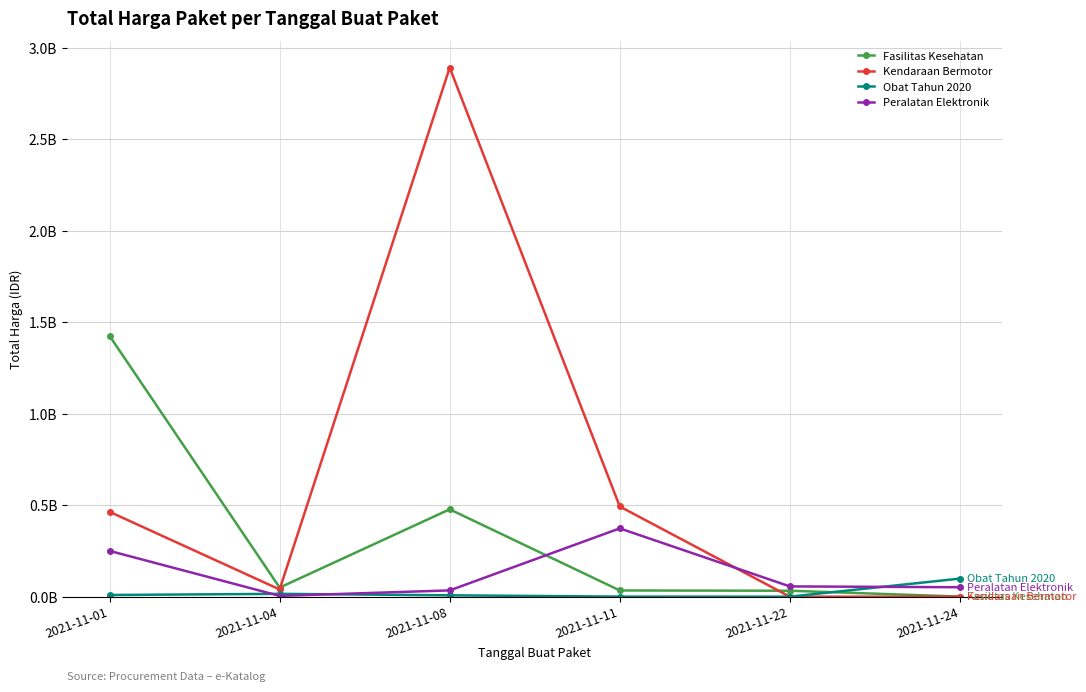

Which has a higher value, 2021-11-22 or 2021-11-24?

2021-11-22